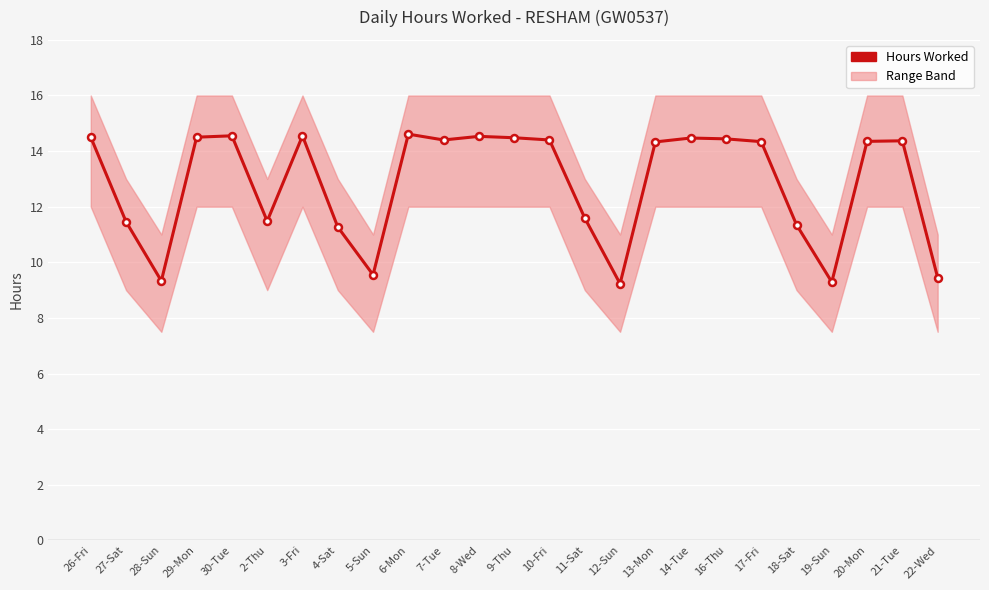

Reading left to right, what are all the values shown in this chart?

14.5	11.5	9.3	14.5	14.6	11.5	14.6	11.3	9.6	14.6	14.4	14.5	14.5	14.4	11.6	9.2	14.3	14.5	14.4	14.3	11.3	9.3	14.3	14.4	9.4